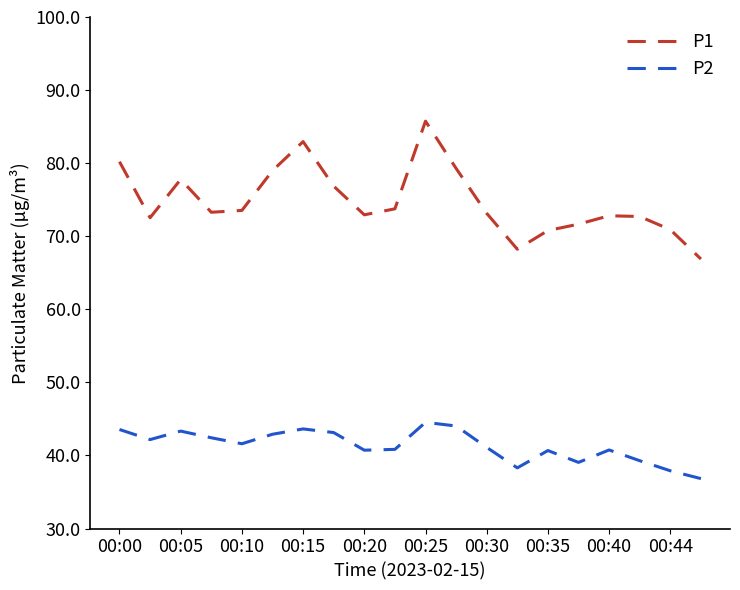

Which series has the largest range (max minus min)?

P1